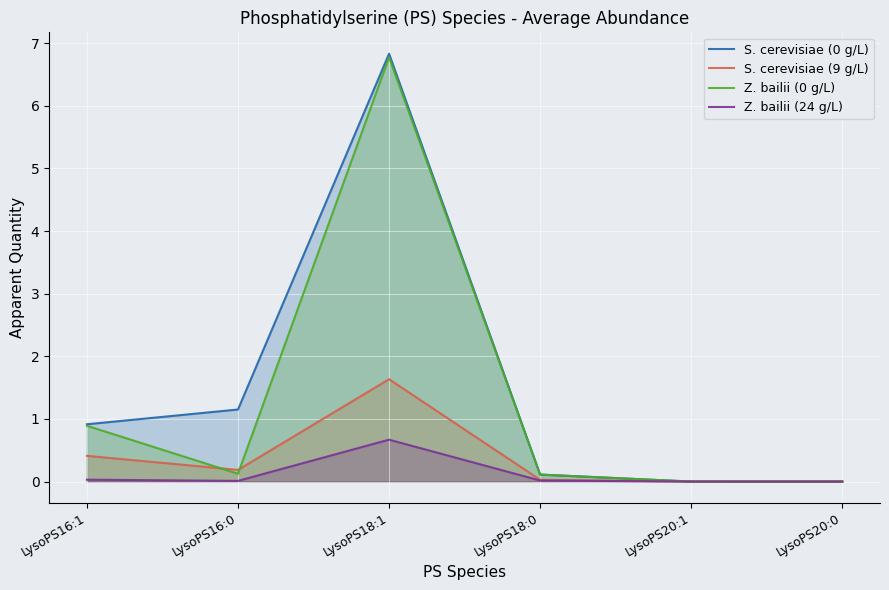

Reading left to right, what are all the values shown in this chart?

S. cerevisiae (0 g/L): LysoPS16:1=0.9	LysoPS16:0=1.2	LysoPS18:1=6.8	LysoPS18:0=0.1	LysoPS20:1=0.0	LysoPS20:0=0.0
S. cerevisiae (9 g/L): LysoPS16:1=0.4	LysoPS16:0=0.2	LysoPS18:1=1.6	LysoPS18:0=0.0	LysoPS20:1=0.0	LysoPS20:0=0.0
Z. bailii (0 g/L): LysoPS16:1=0.9	LysoPS16:0=0.1	LysoPS18:1=6.8	LysoPS18:0=0.1	LysoPS20:1=0.0	LysoPS20:0=0.0
Z. bailii (24 g/L): LysoPS16:1=0.0	LysoPS16:0=0.0	LysoPS18:1=0.7	LysoPS18:0=0.0	LysoPS20:1=0.0	LysoPS20:0=0.0